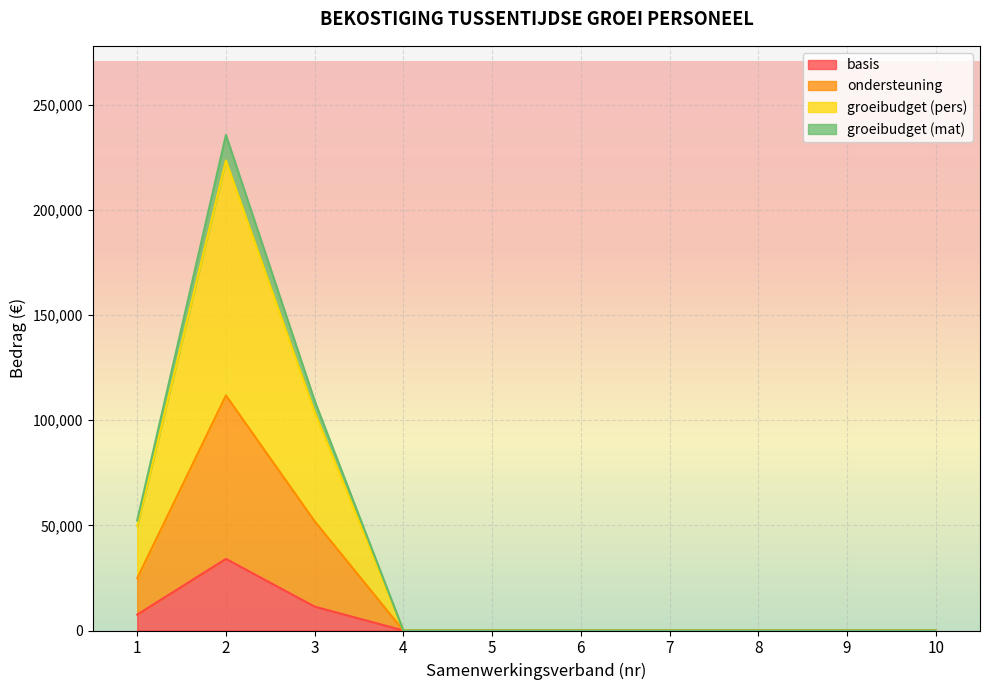

What is the difference between the maximum and second lowest values in the ondersteuning series?

111791.8